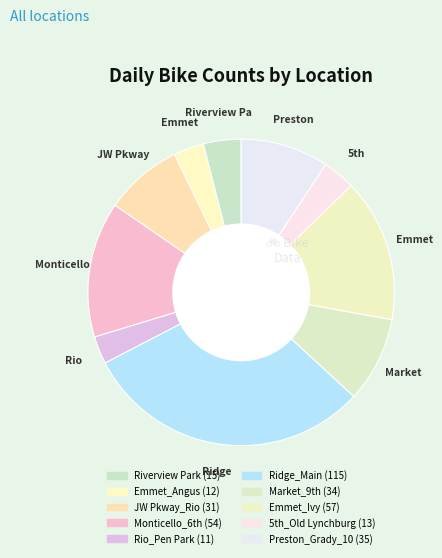

What is the largest slice in the pie chart?

Ridge_Main